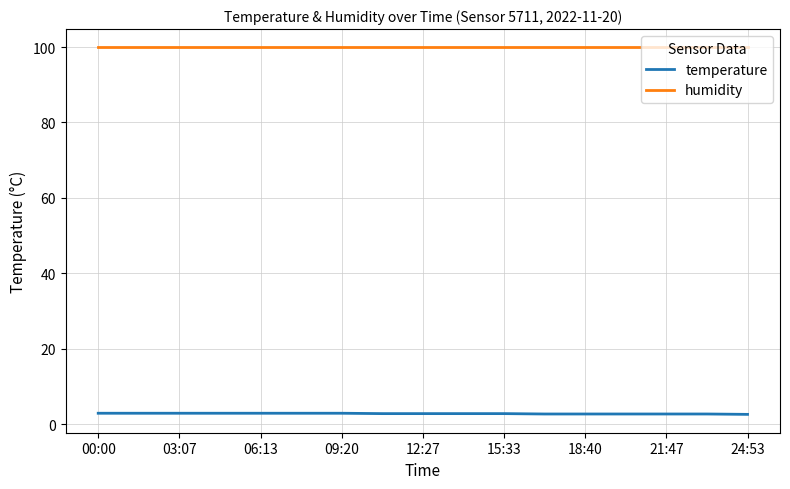

Rank the series by their maximum value, from highest to lowest.

humidity, temperature